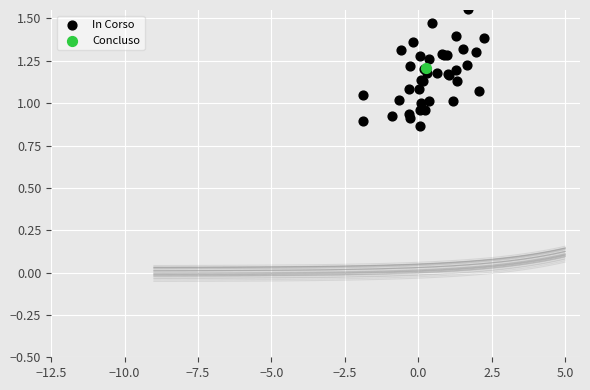

What are all the series names shown in the legend?

In Corso, Concluso